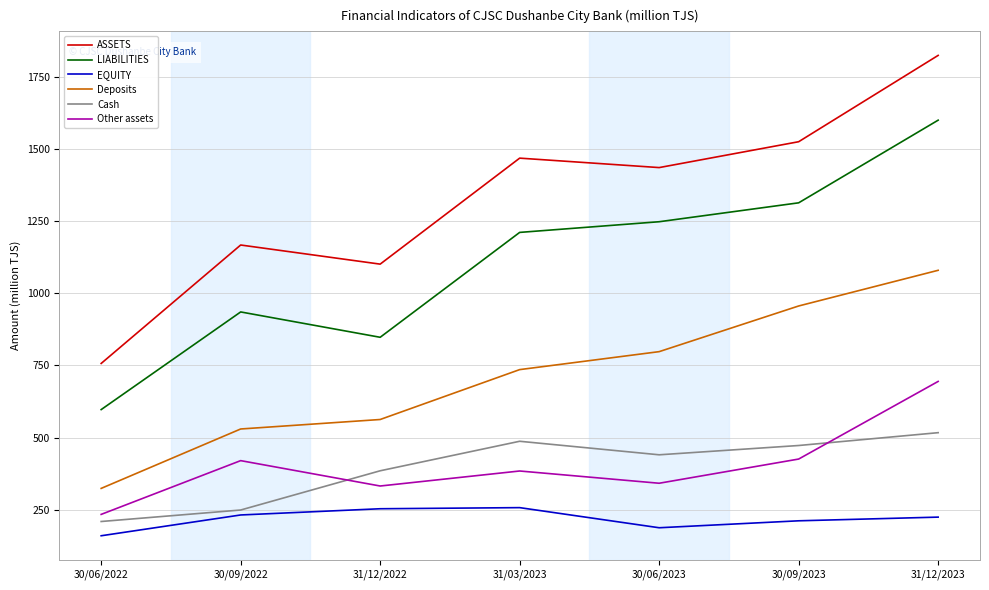

True or false: Other assets and EQUITY cross at least once.

False